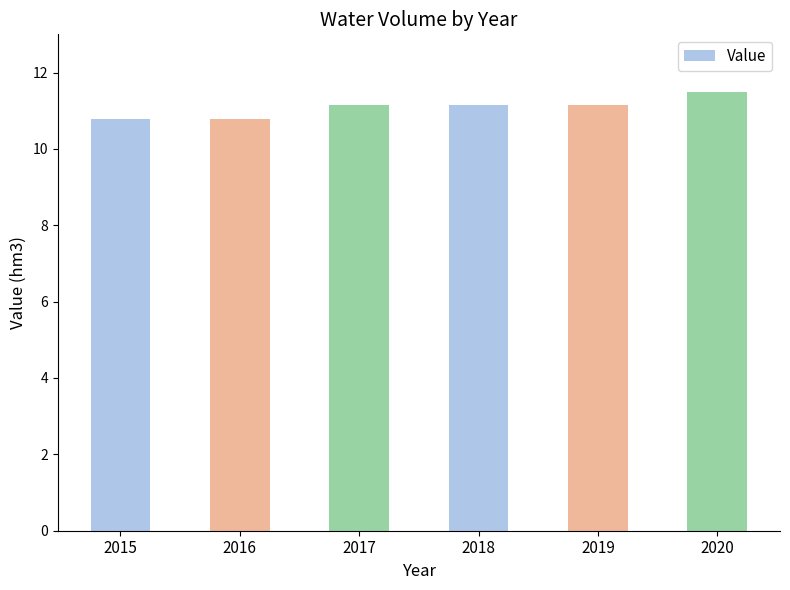

What is the ratio of the value at 2015 to the value at 2016?

1.0